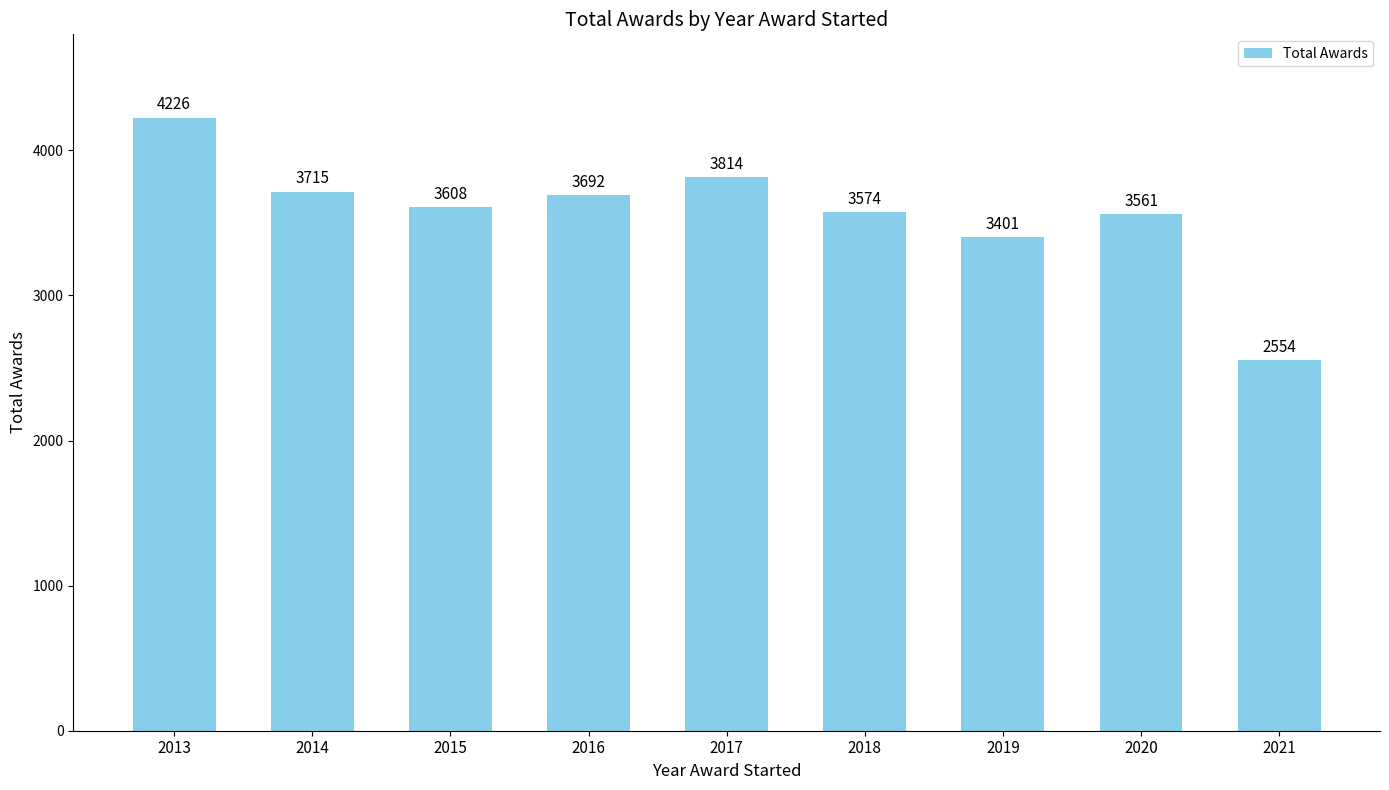

How many categories are shown in the chart?

9